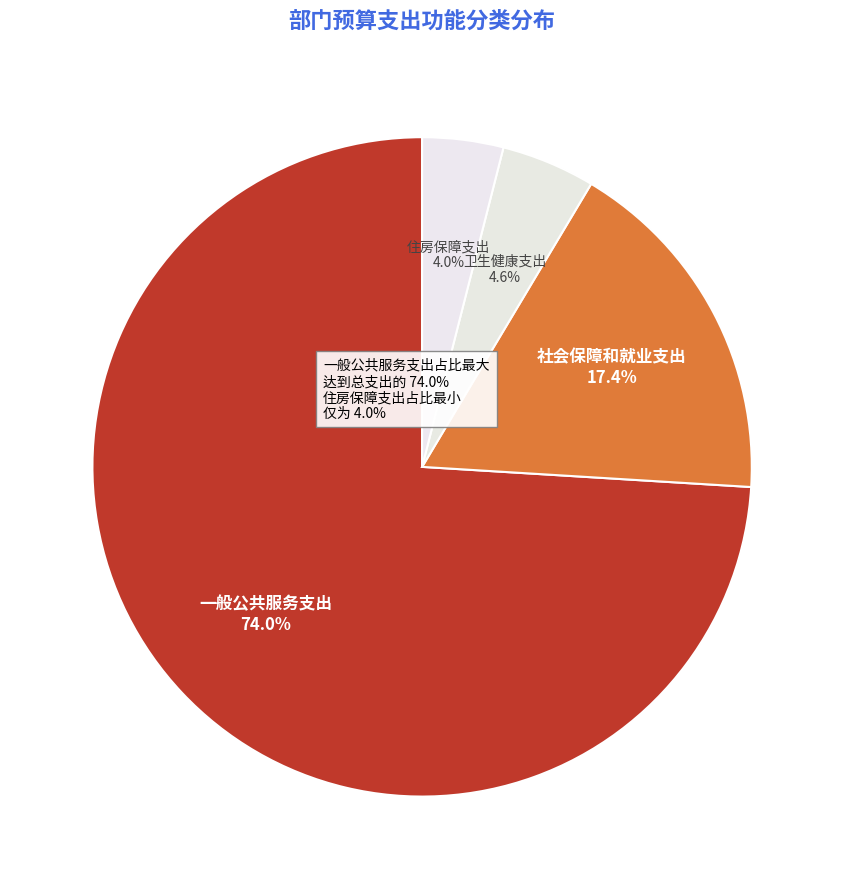

To the nearest percent, what portion does 卫生健康支出 represent?

5%